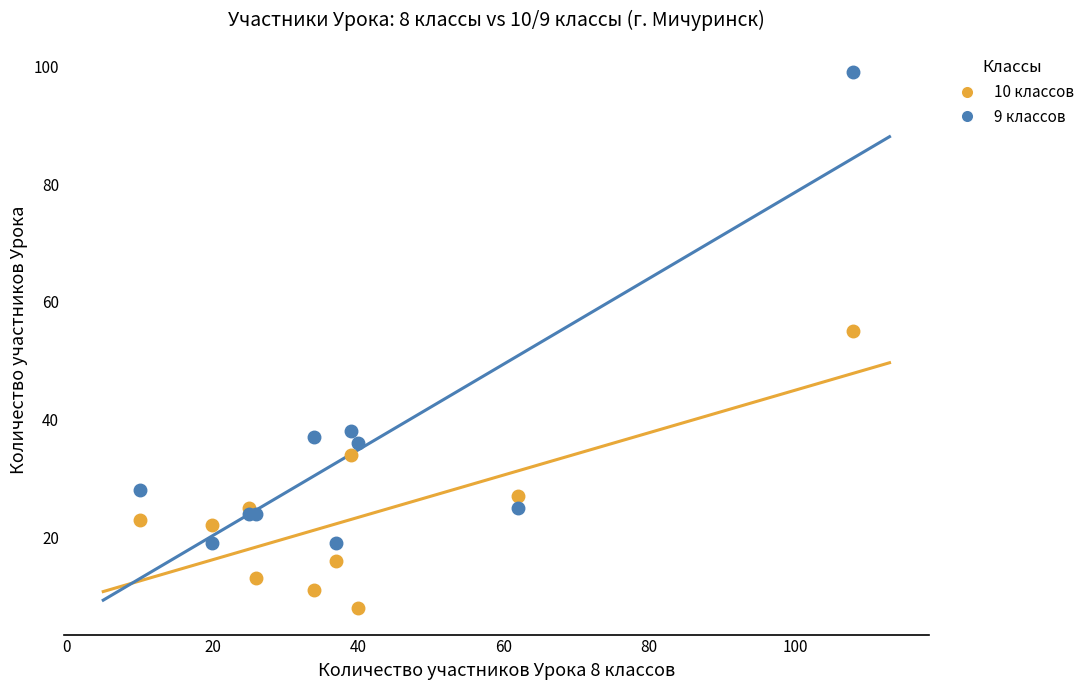

Which series has the widest spread of Y values?

9 классов